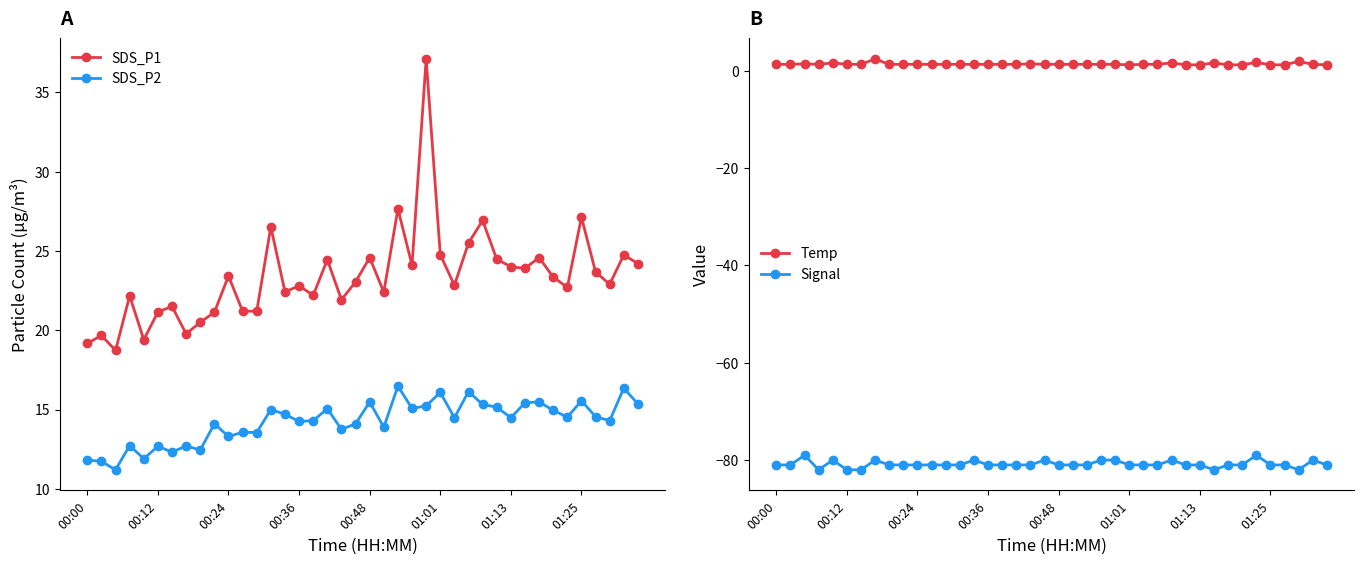

What is the greatest value displayed?

37.1